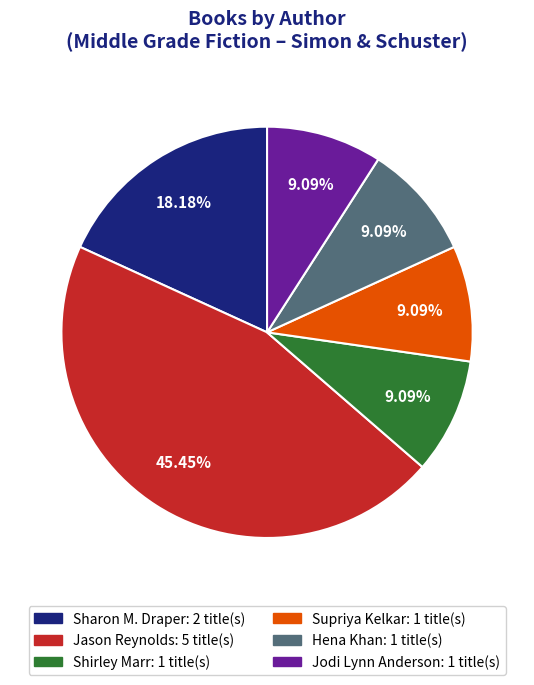

Which category has the biggest portion of the pie?

Jason Reynolds